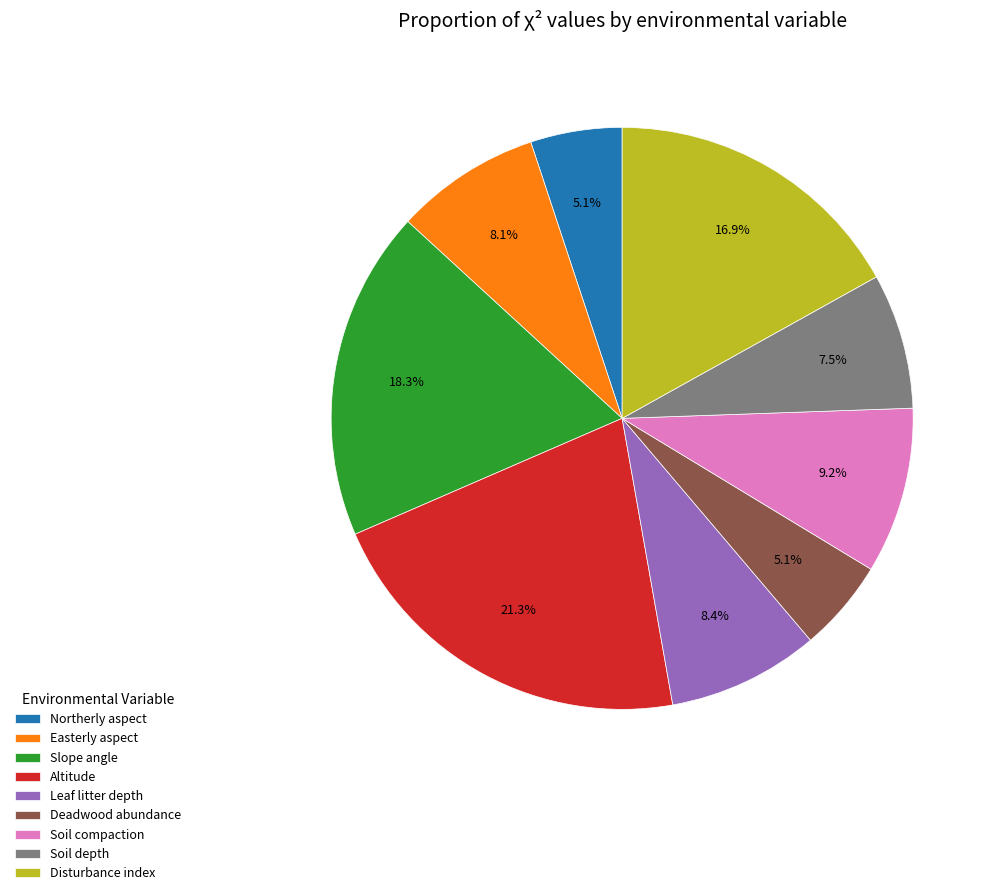

Is there any slice that represents more than half of the pie?

No